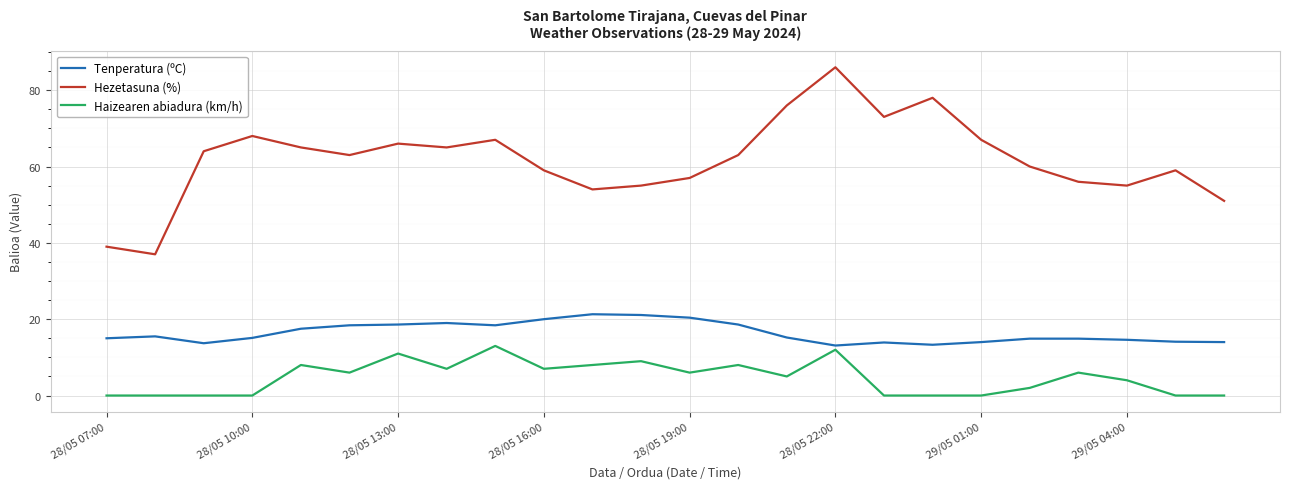

List the series in order of their peak value, highest first.

Hezetasuna (%), Tenperatura (ºC), Haizearen abiadura (km/h)